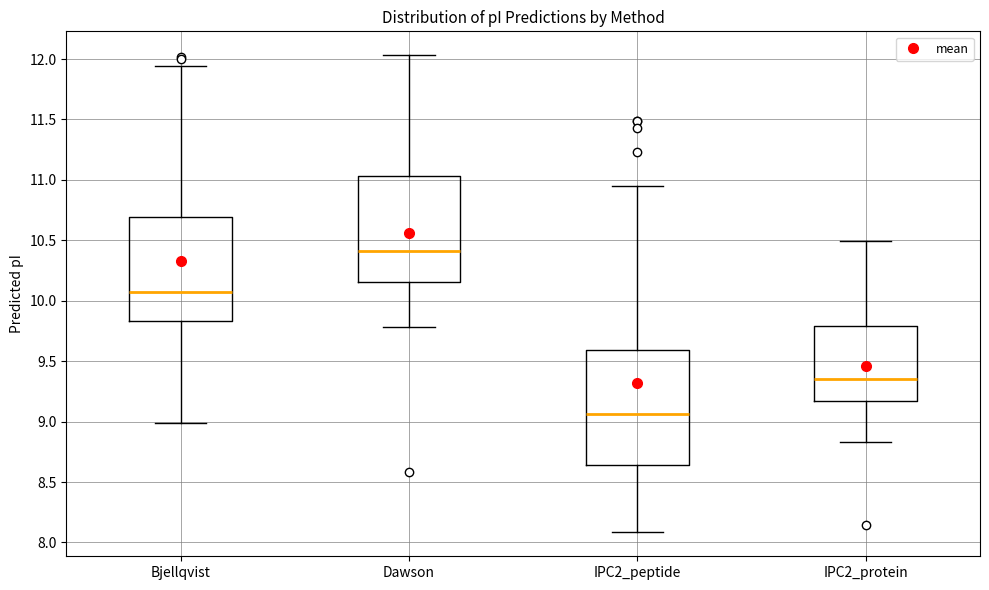

Reading left to right, transcribe this box plot: for each box, give where its median line is, the range the box spans, and where its two whiskers end, as read against the y-axis. The values are not printed on the chart, so give them approximately, as read against the axis.

Bjellqvist: median 10.05, box 9.85 to 10.70, whiskers 9.00 to 11.95
Dawson: median 10.40, box 10.15 to 11.05, whiskers 9.80 to 12.05
IPC2_peptide: median 9.05, box 8.65 to 9.60, whiskers 8.10 to 10.95
IPC2_protein: median 9.35, box 9.15 to 9.80, whiskers 8.85 to 10.50